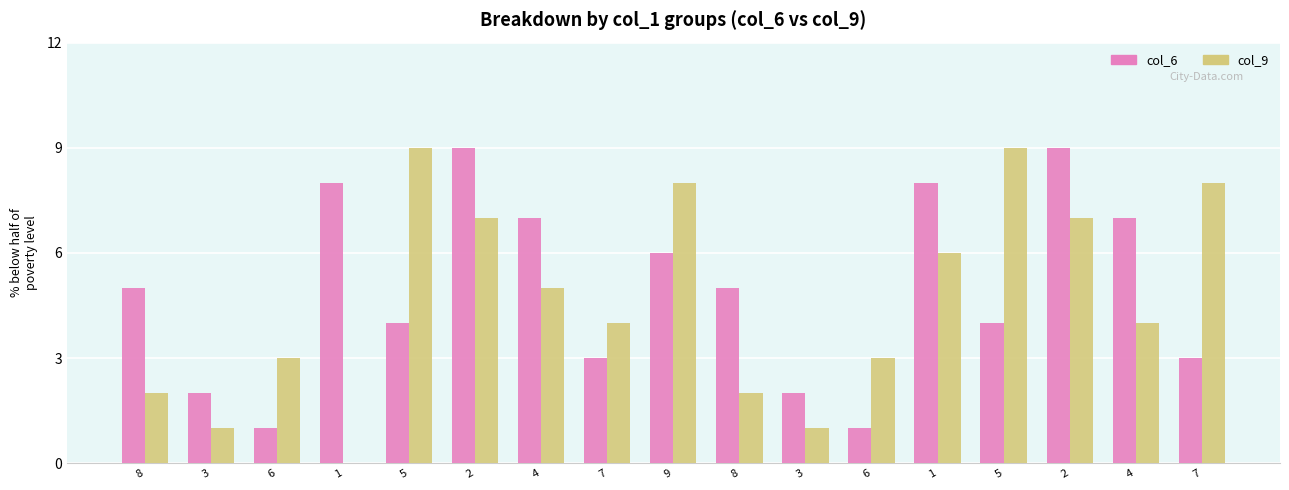

What are all the series names shown in the legend?

col_6, col_9